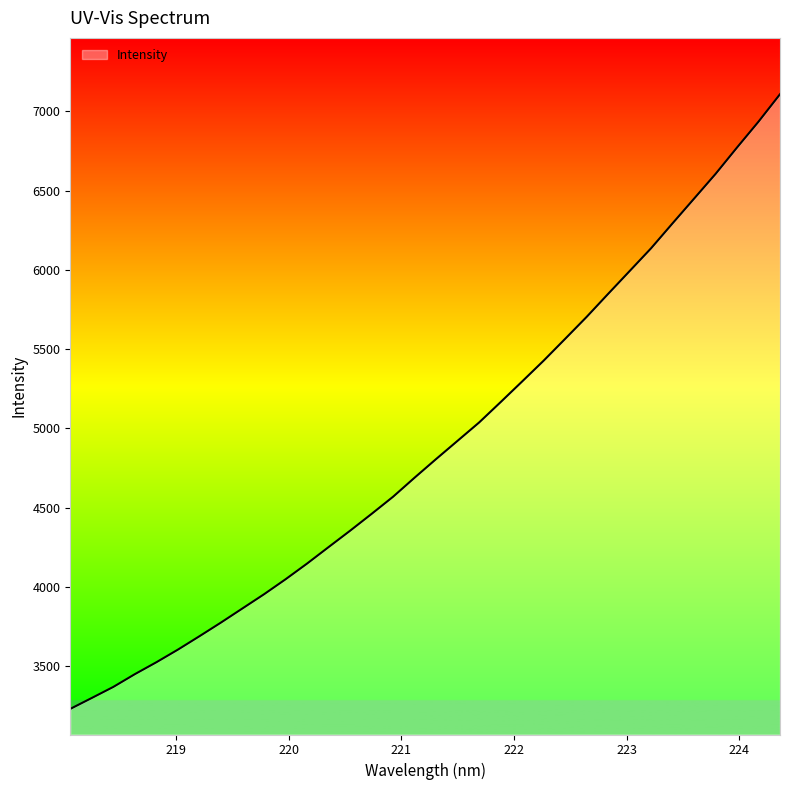

What is the minimum value shown in the chart?

3230.9